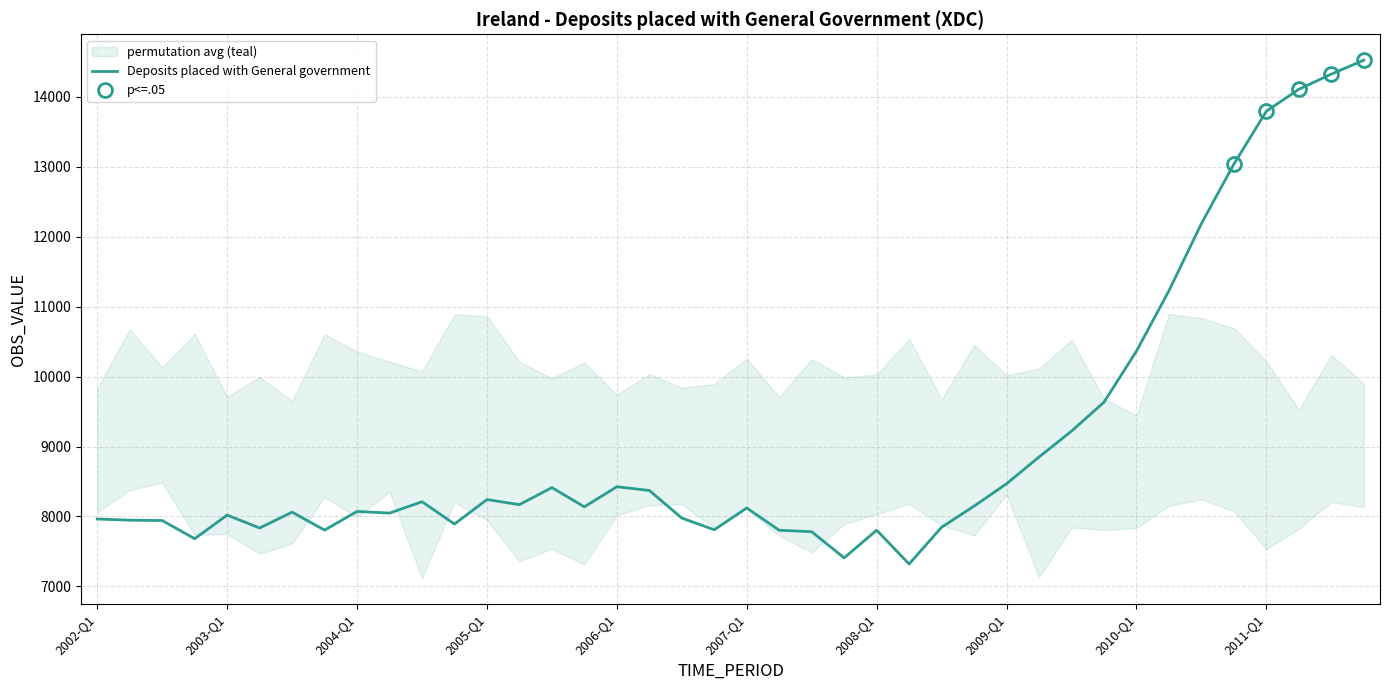

How many lines are shown in the chart?

1